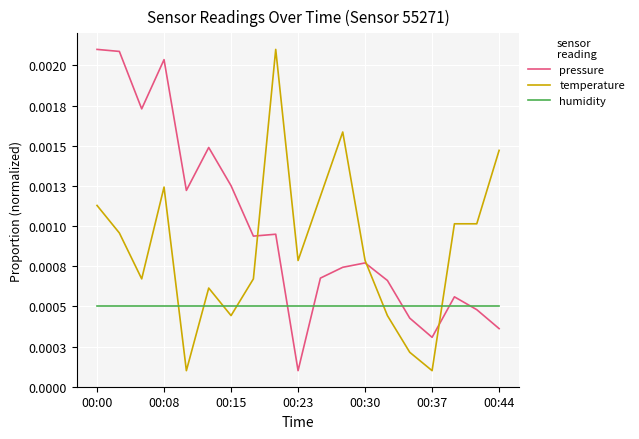

List the series in order of their overall mean, lowest first.

humidity, temperature, pressure